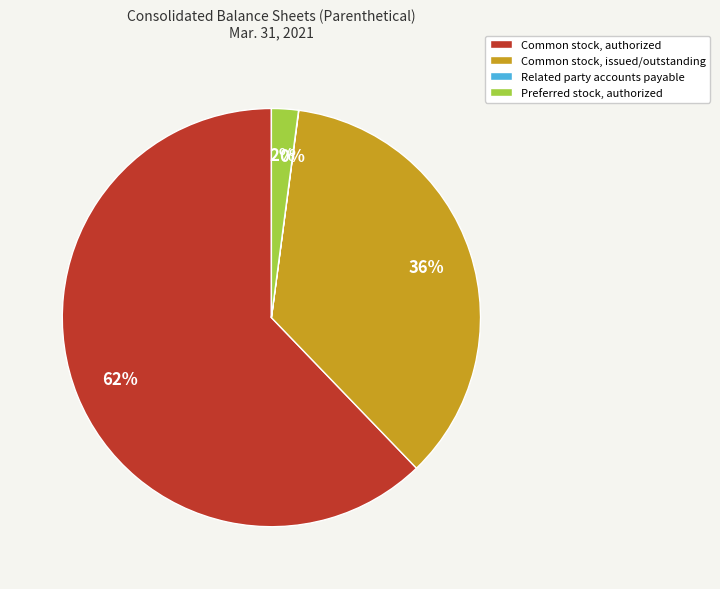

To the nearest percent, what is the difference between the largest and smallest slice percentages?

62%